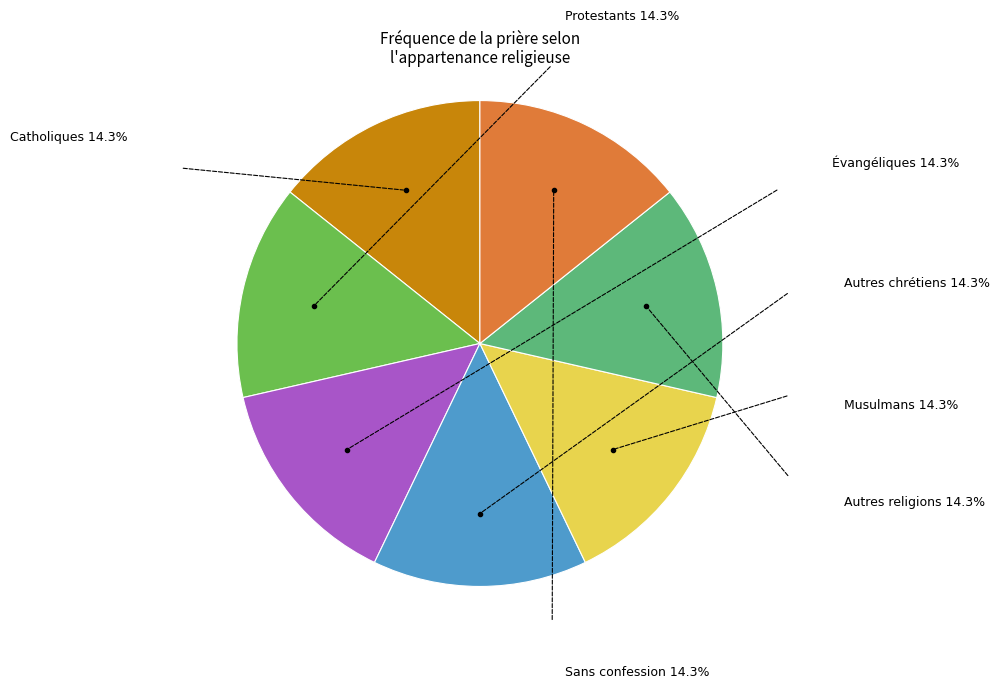

Is there a majority slice in this chart?

No